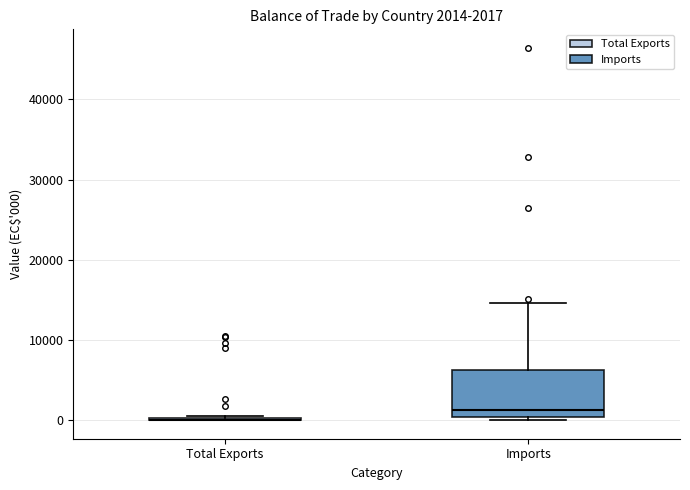

Which box is the tallest, from its lower edge to its upper edge?

Imports